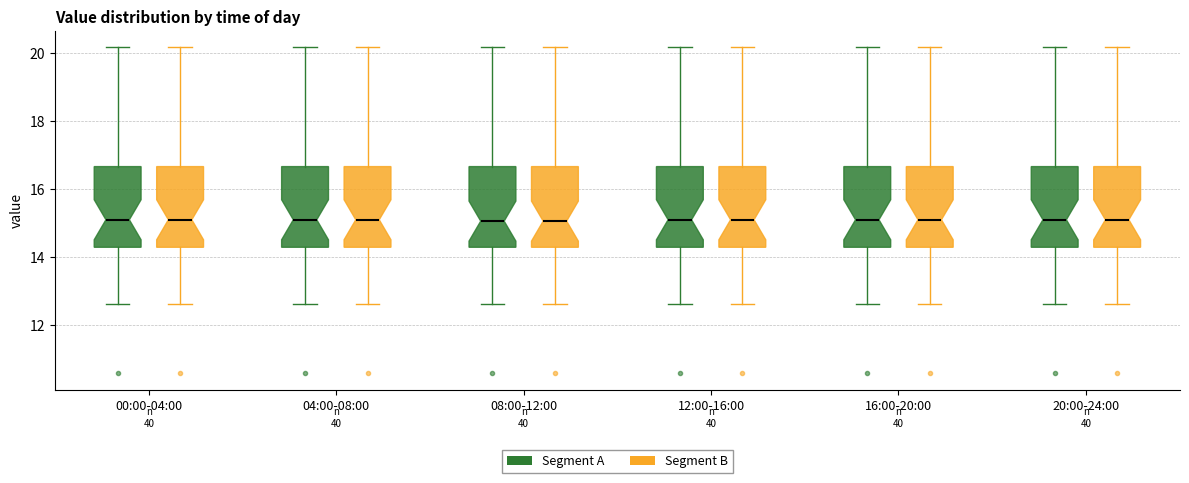

Where is the upper edge of the box for 20:00-24:00 (Segment B) on the y-axis? The values are not printed on the chart, so give them approximately, as read against the axis.

16.6